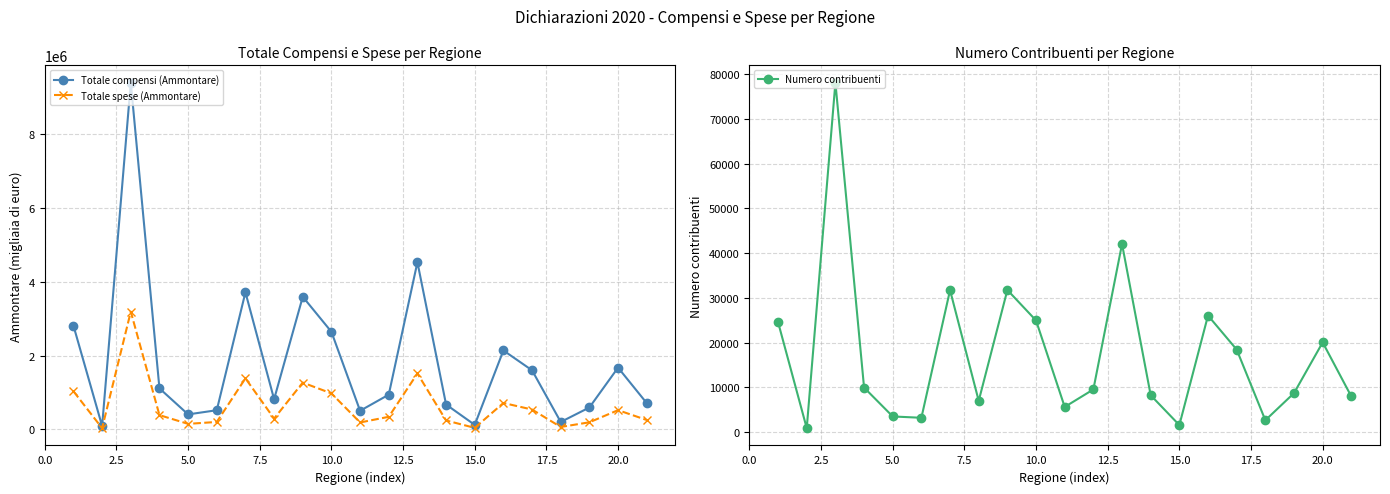

In Totale spese (Ammontare), how many points are lower than both neighbors (excluding endpoints)?

6